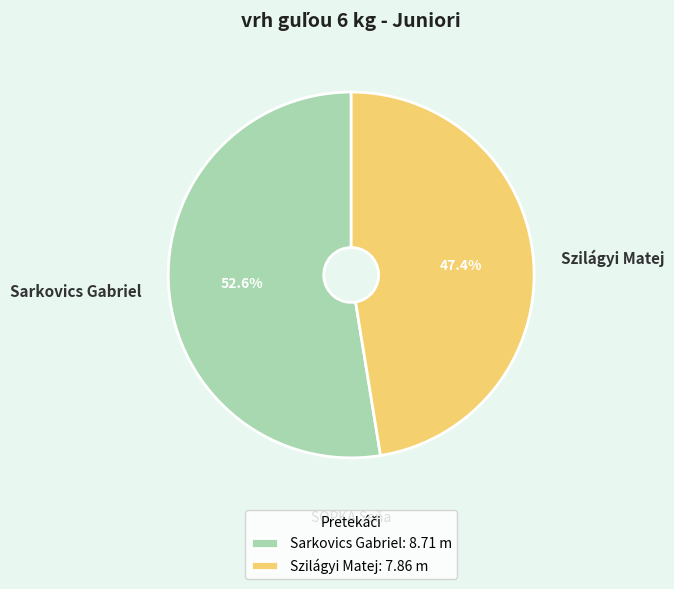

Between Szilágyi Matej and Sarkovics Gabriel, which is larger?

Sarkovics Gabriel